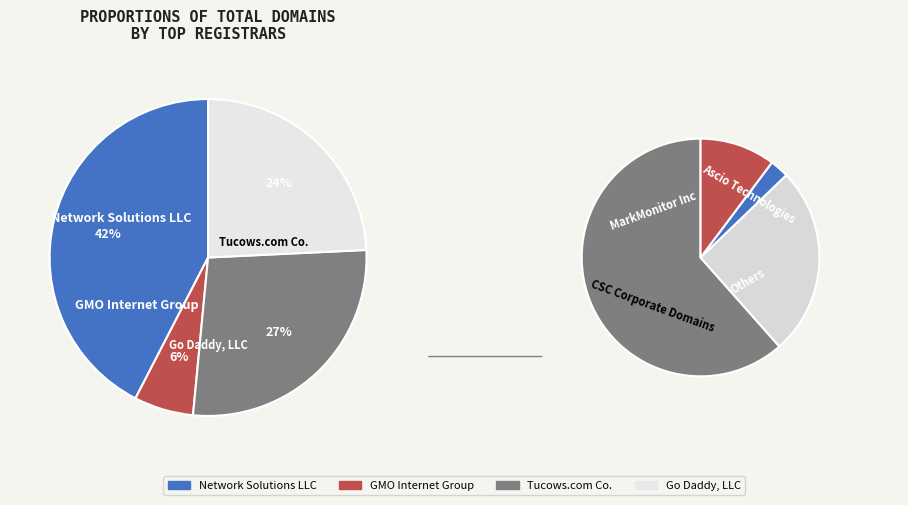

Is there a majority slice in this chart?

No